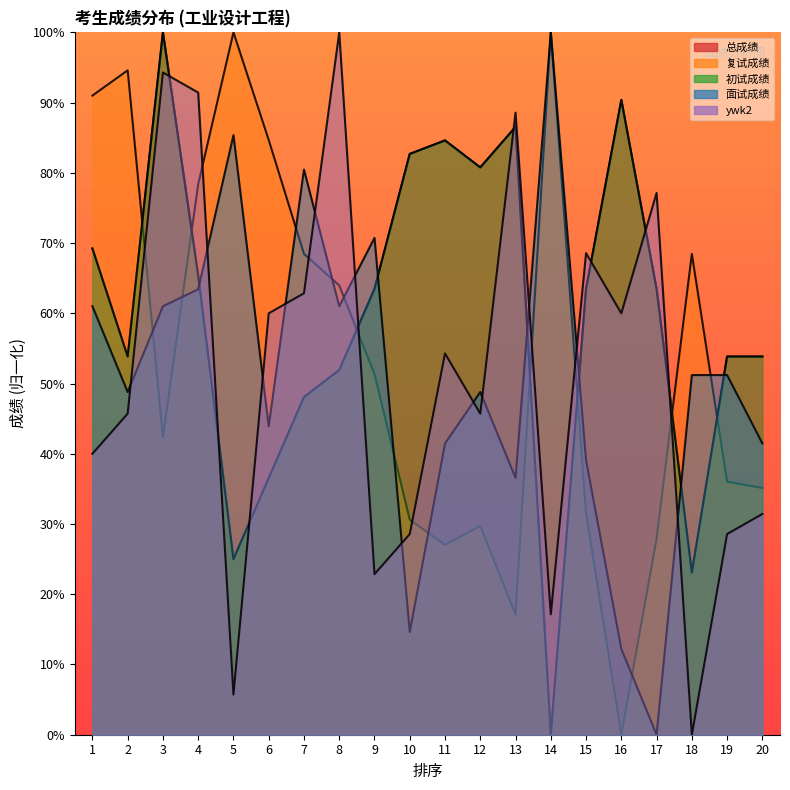

At how many categories does at least one series exceed 33?

20